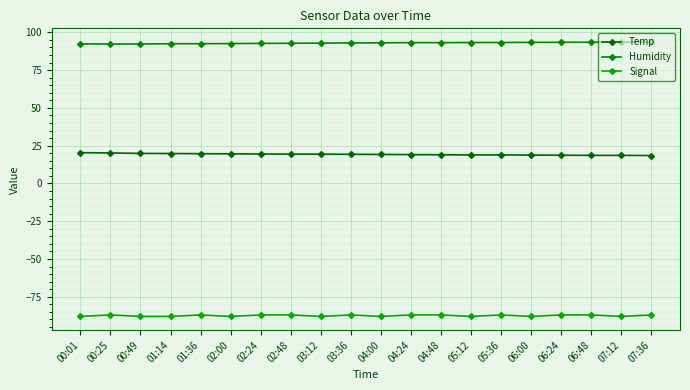

What is the average value of the Humidity series?

93.0